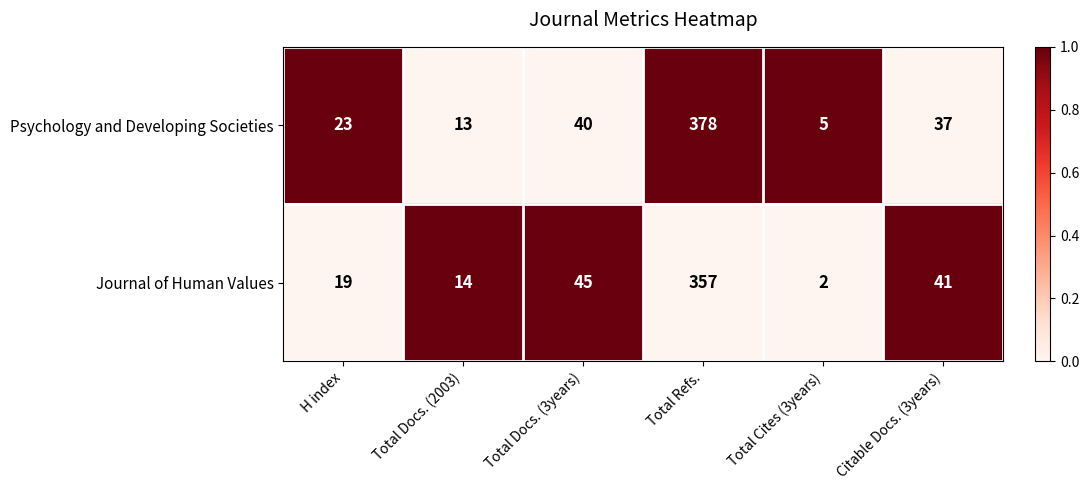

What is the approximate value of Journal of Human Values at Total Docs. (2003), to the nearest 10?

10